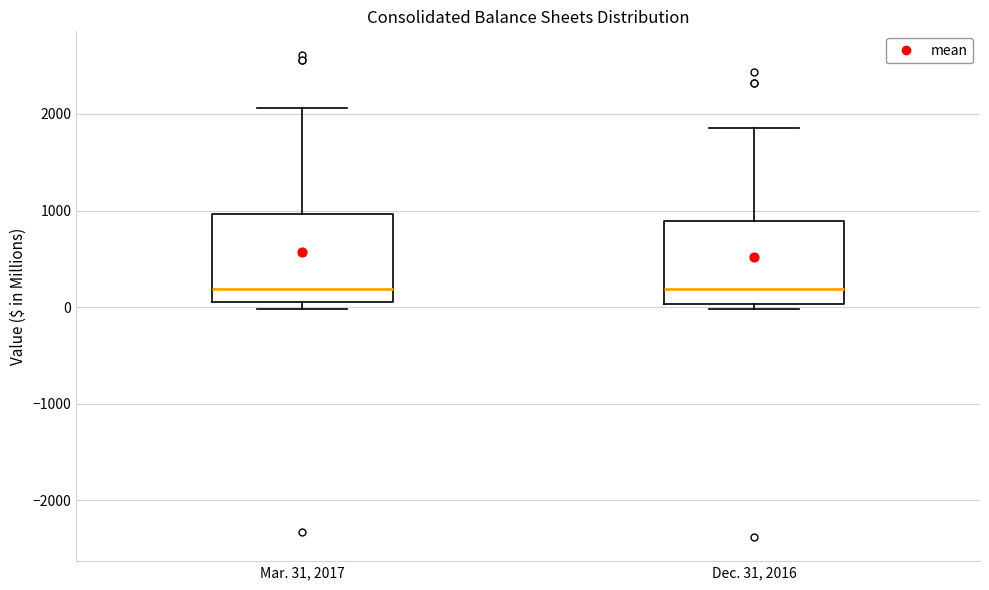

Reading left to right, read every box against the y-axis: the position of its median line, the range the box covers, and the ends of its whiskers. The values are not printed on the chart, so give them approximately, as read against the axis.

Mar. 31, 2017: median 200, box 100 to 1000, whiskers 0 to 2100
Dec. 31, 2016: median 200, box 0 to 900, whiskers 0 (just below the box's lower edge) to 1900